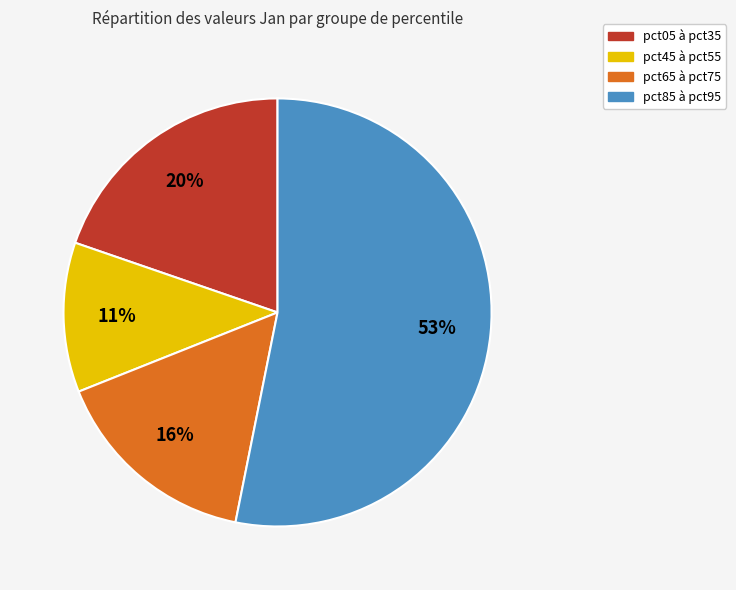

Is the sum of pct65 à pct75 and pct05 à pct35 greater than half?

No